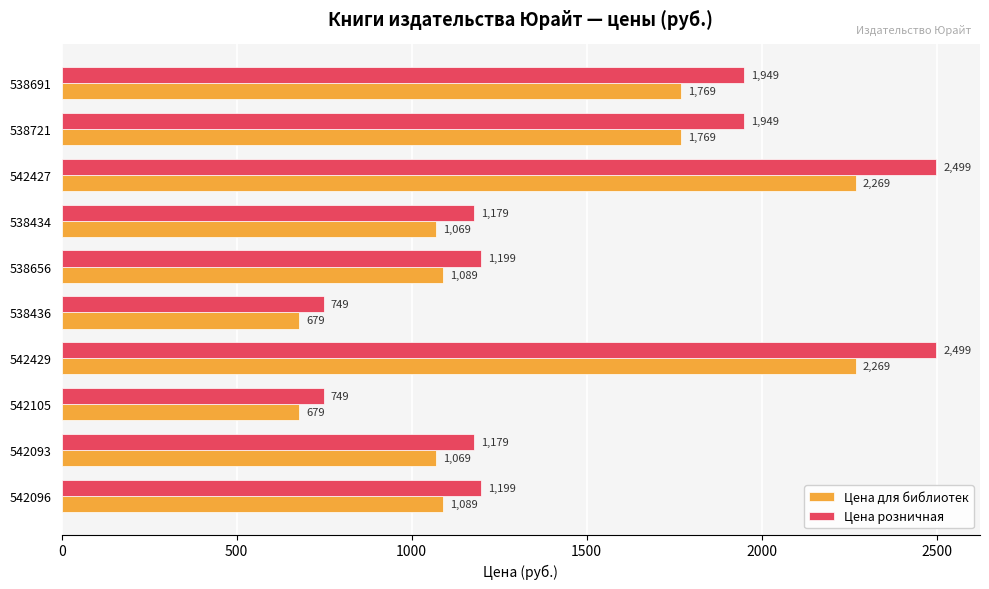

At 542096, list the series in order from smallest to largest.

Цена для библиотек, Цена розничная